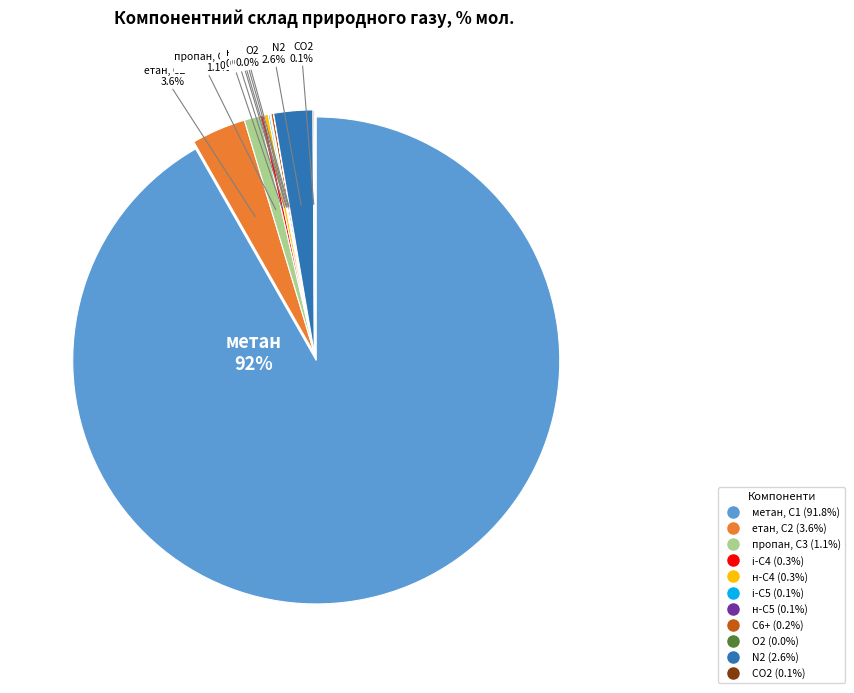

Count the number of slices in the pie.

11